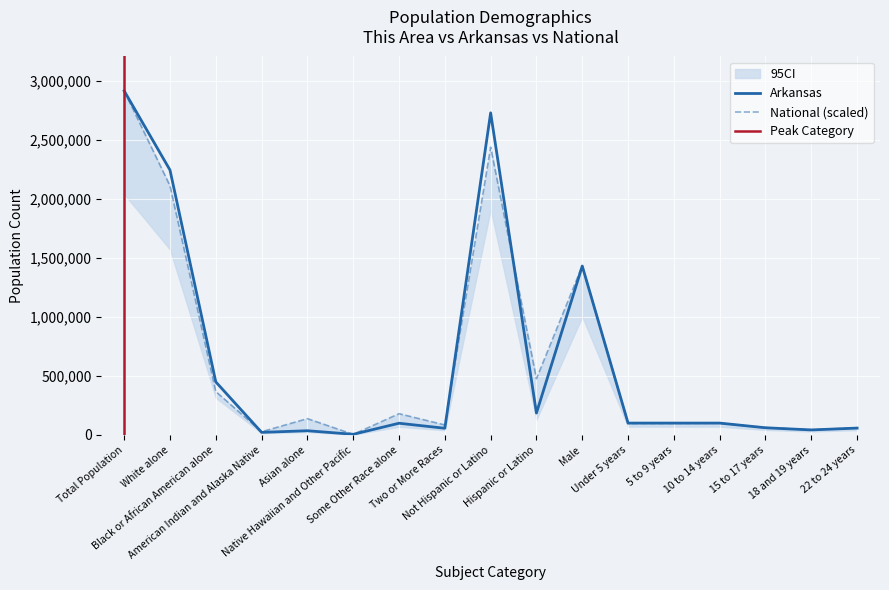

What is the minimum value for This Area?

5863.0